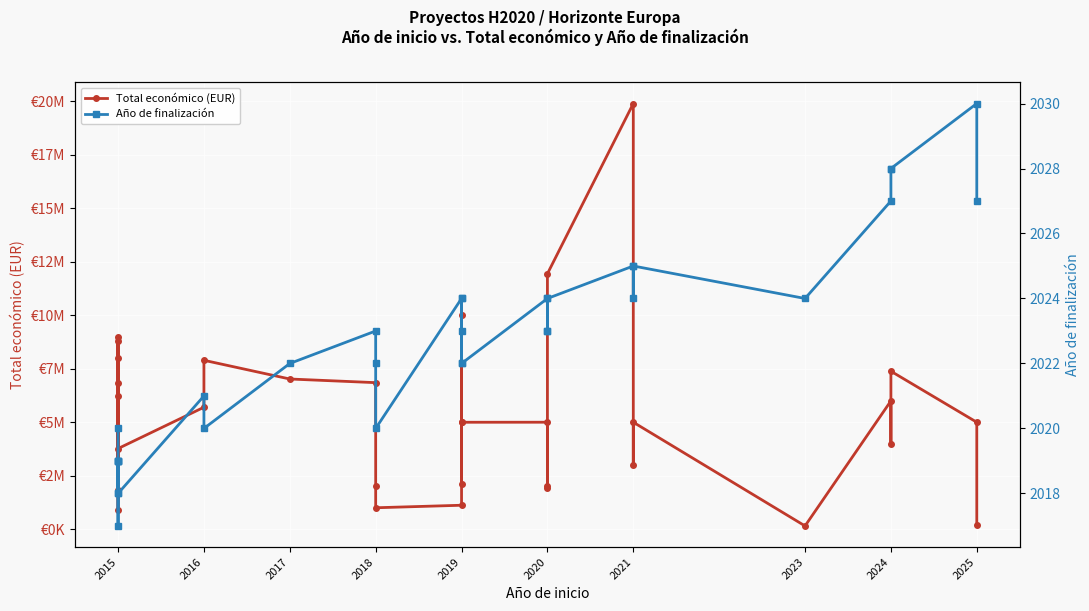

In Año de finalización, how many points are lower than both neighbors (excluding endpoints)?

9